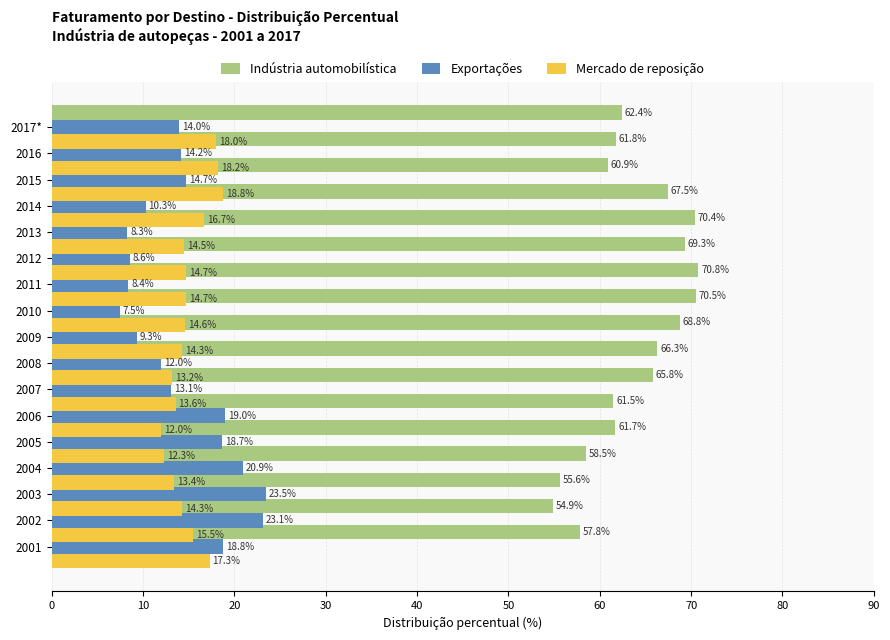

The value of Indústria automobilística at 2011 is 105.5. True or false?

False